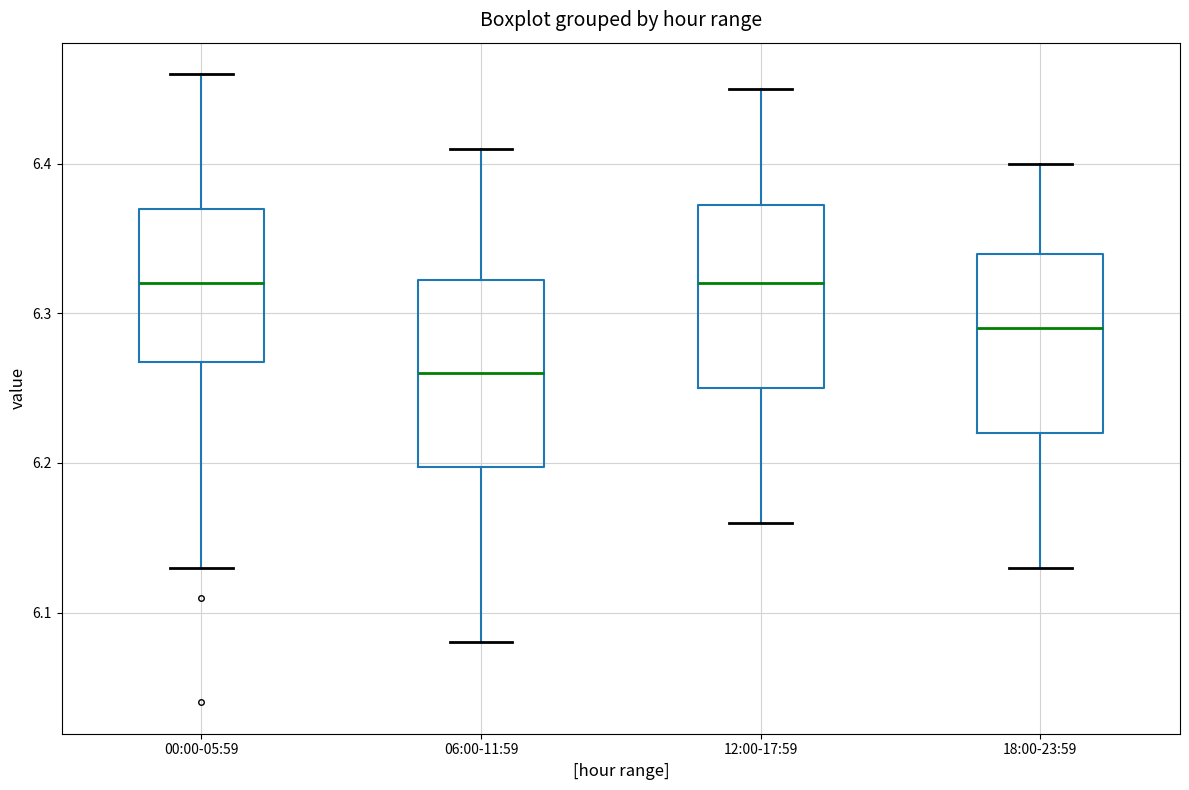

Where does the lower whisker of the box for 12:00-17:59 end on the y-axis? The values are not printed on the chart, so give them approximately, as read against the axis.

6.16